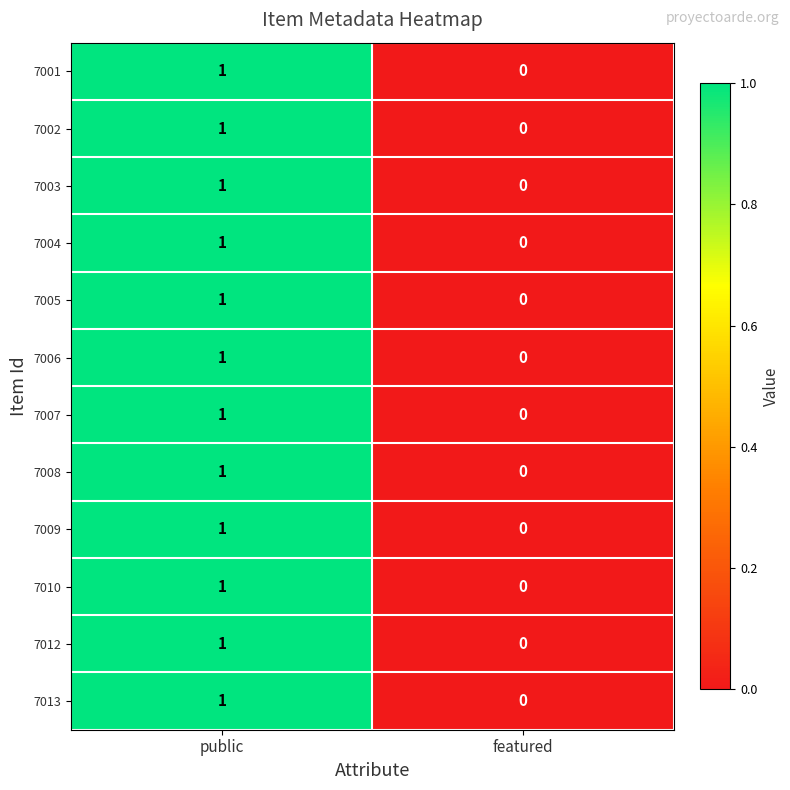

At which label is 7010 closest to 0?

featured